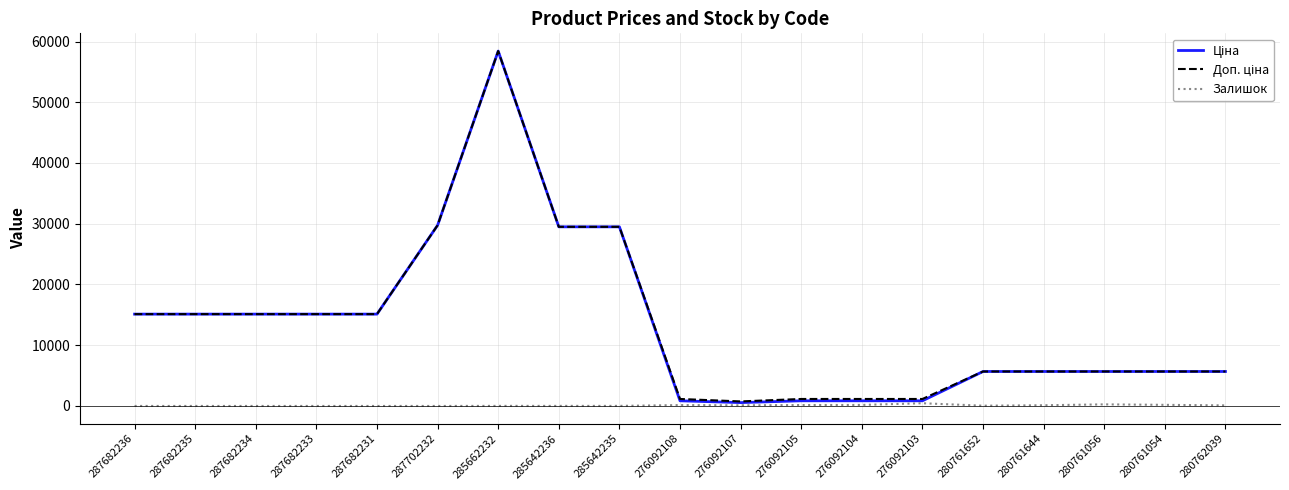

Is it true that Залишок equals 0.0 at 287682231?

True